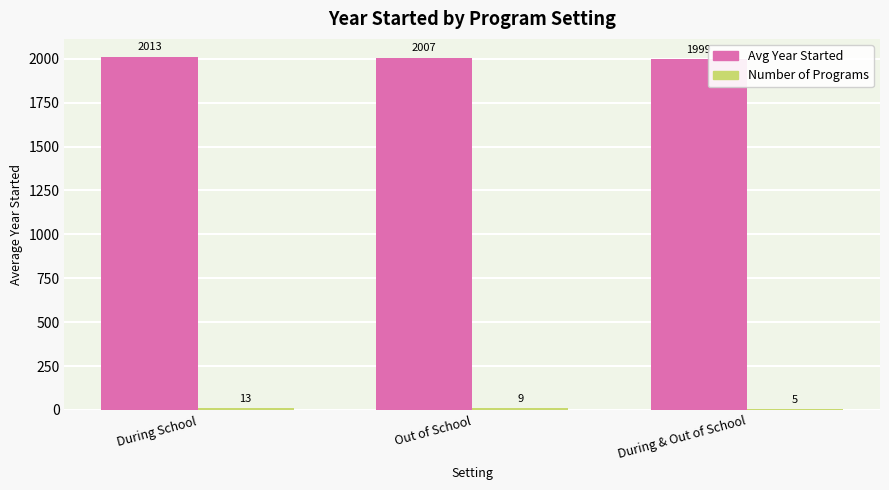

What is the maximum value shown in the chart?

2012.6